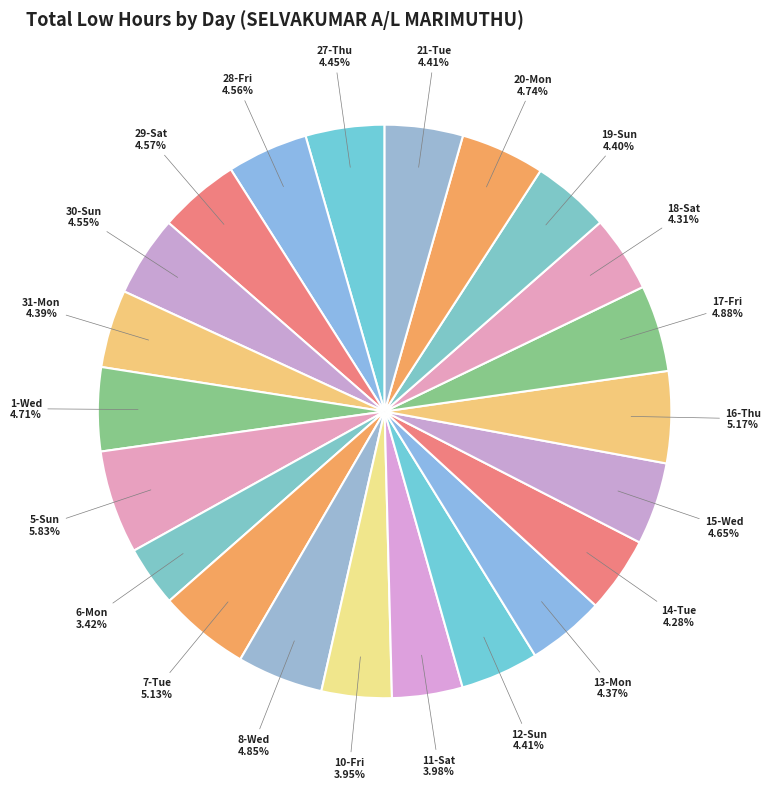

To the nearest percent, what portion does 6-Mon represent?

3%